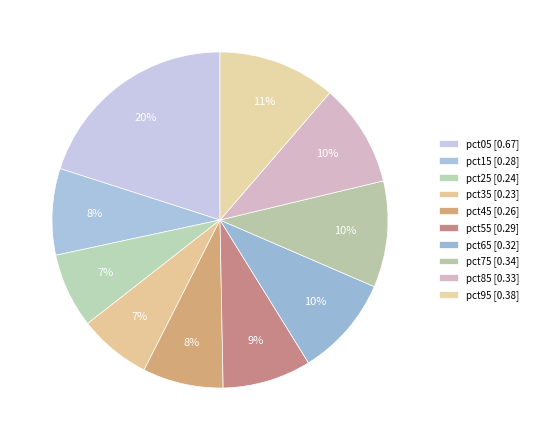

What is the total percentage of pct15 and pct05?

28.4%